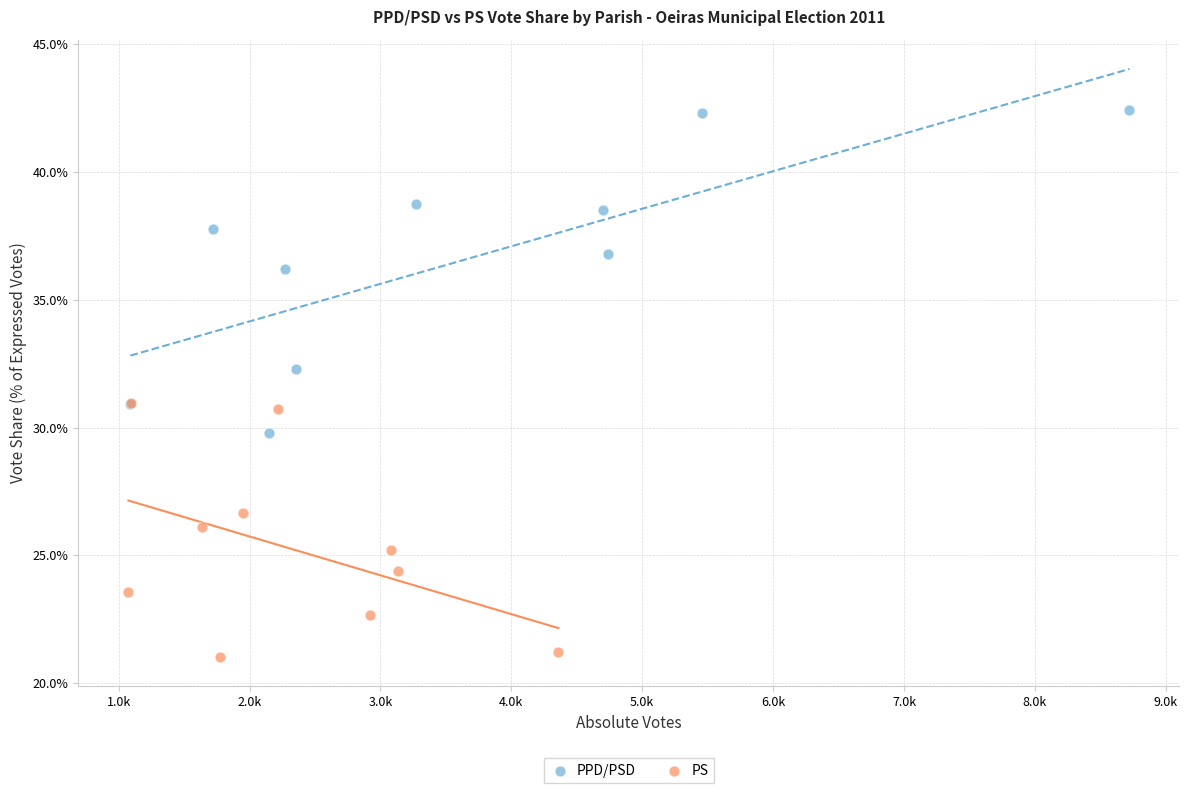

Which series has the widest spread of Y values?

PPD/PSD